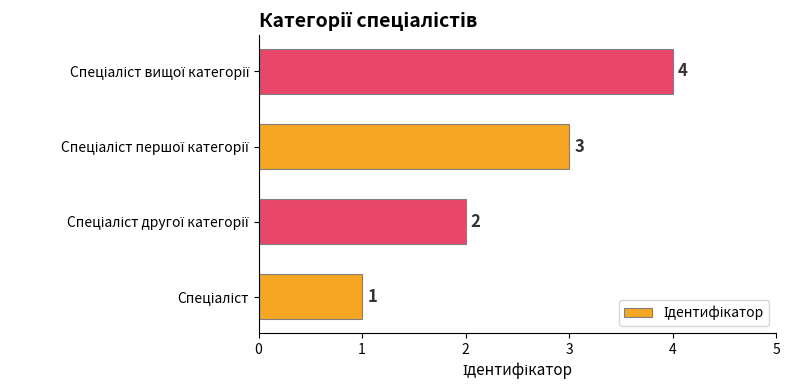

Count the values in the range 2 to 4.

3